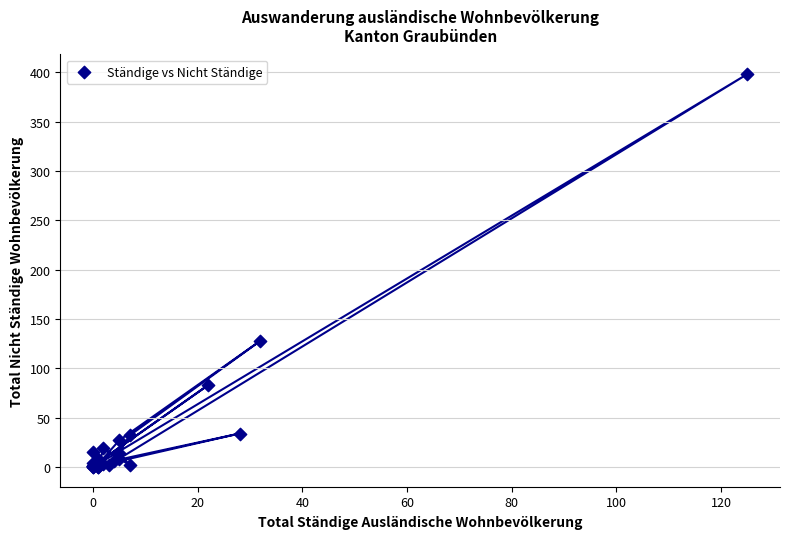

What Y value in the scatter plot is closest to 199?

128